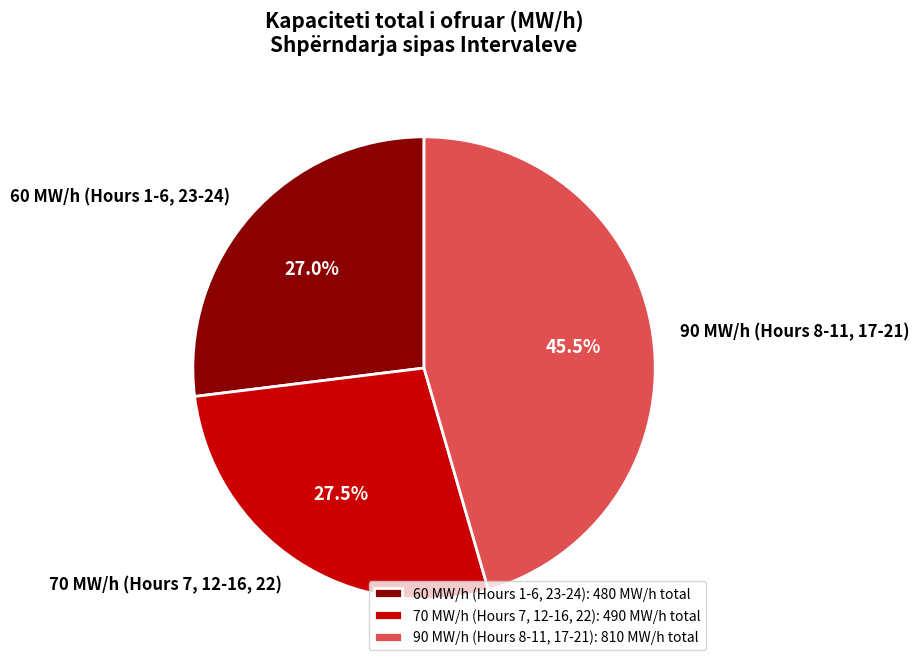

Is there a majority slice in this chart?

No